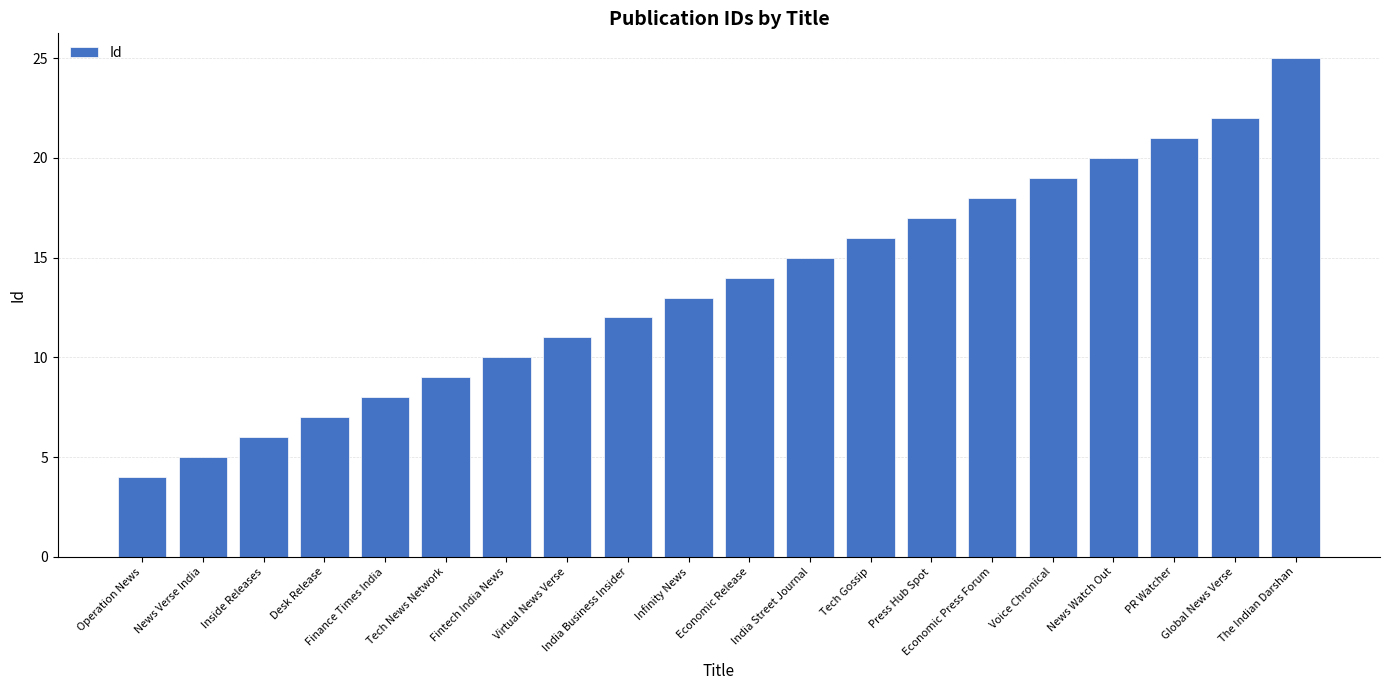

What is the ratio of the value at Tech News Network to the value at Desk Release?

1.3